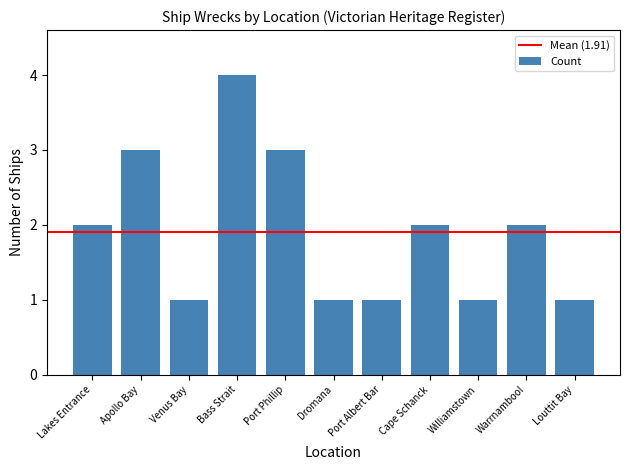

Does the chart contain stacked bars?

No